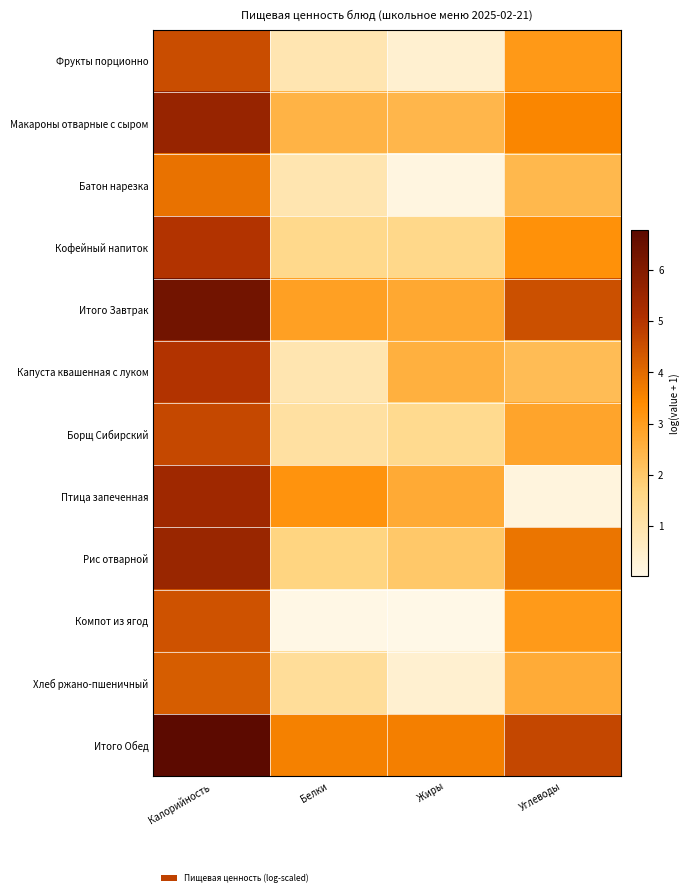

What is the spread (max minus min) of values at Жиры?

3.6